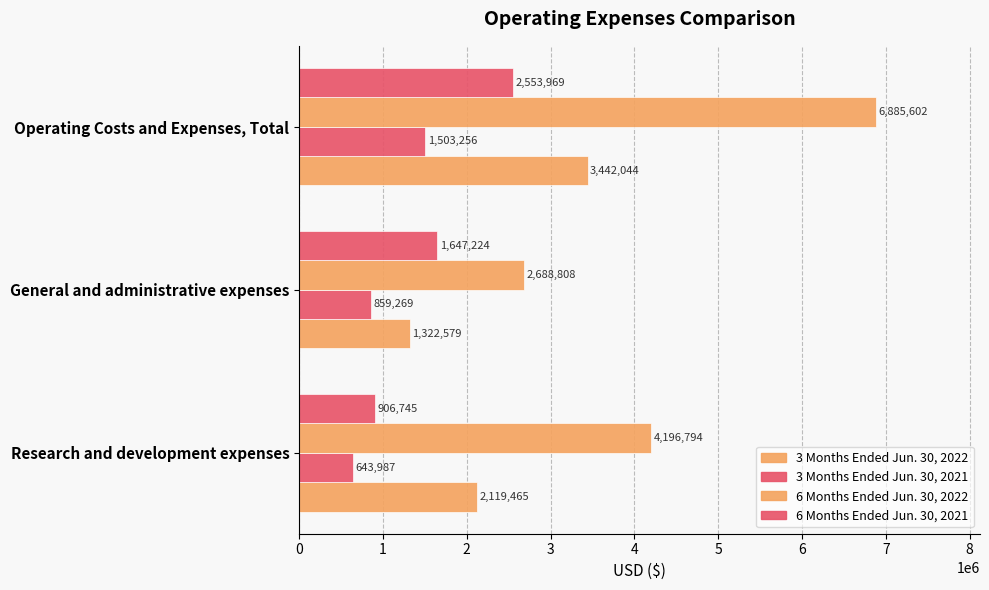

How many 6 Months Ended Jun. 30, 2022 values are between 2688808 and 6885602?

3